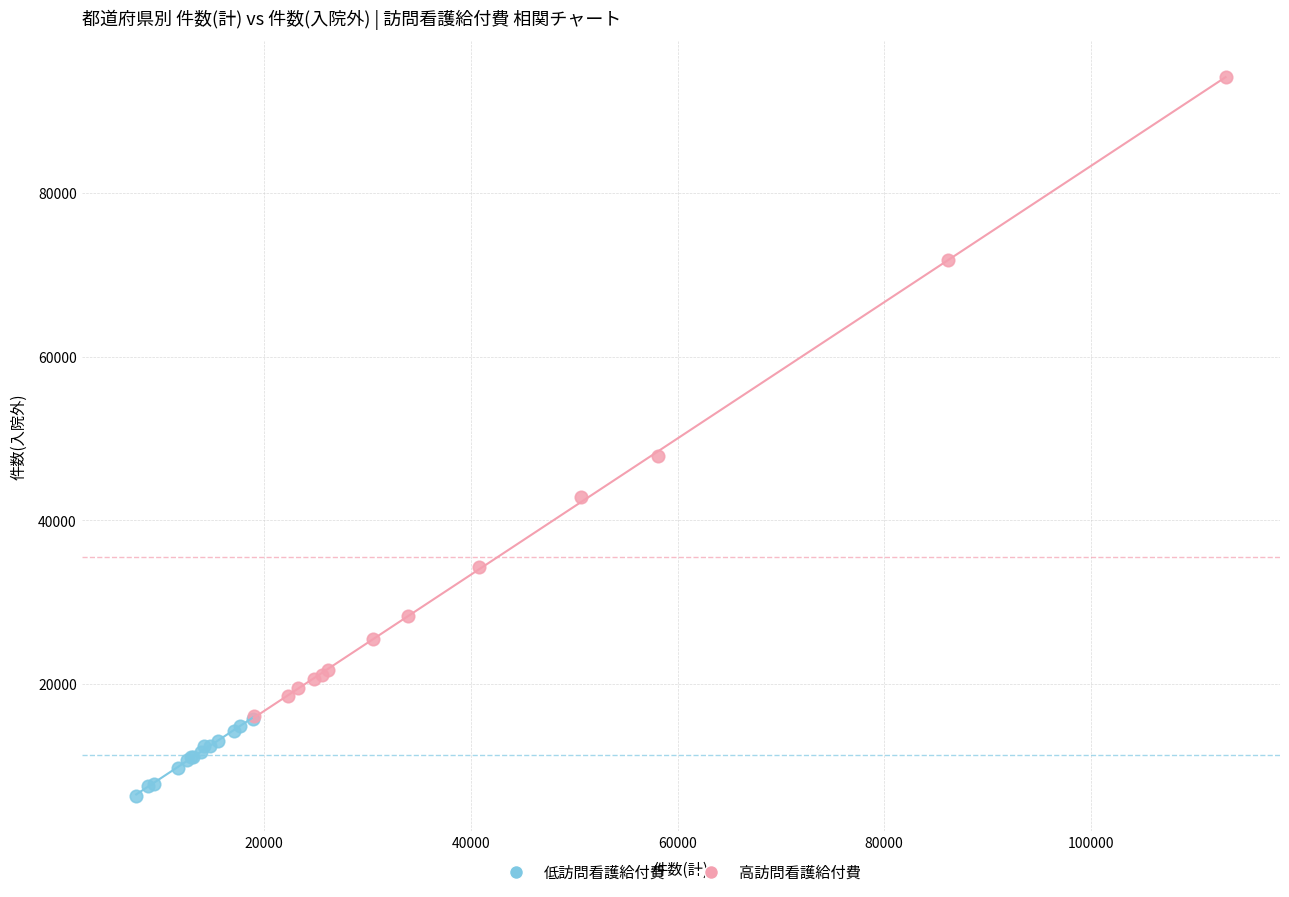

Which series contains the highest Y value?

高訪問看護給付費